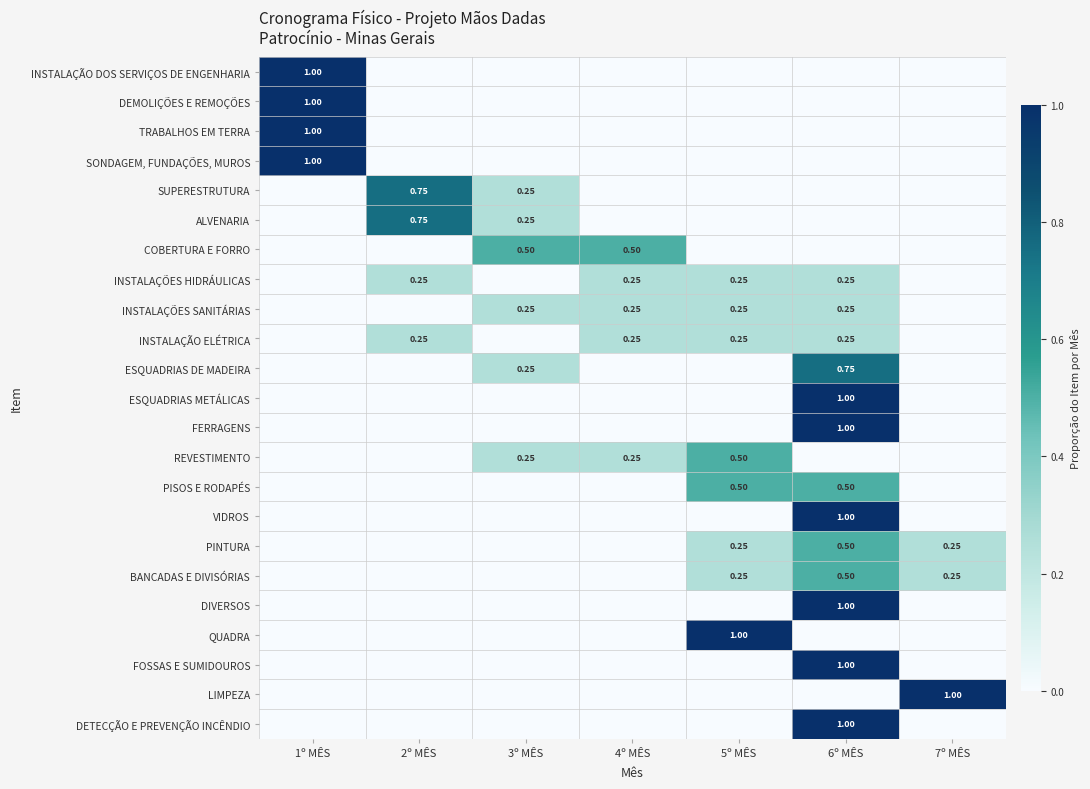

What is the sum of the SONDAGEM, FUNDAÇÕES, MUROS values at 1º MÊS and 7º MÊS?

1.0